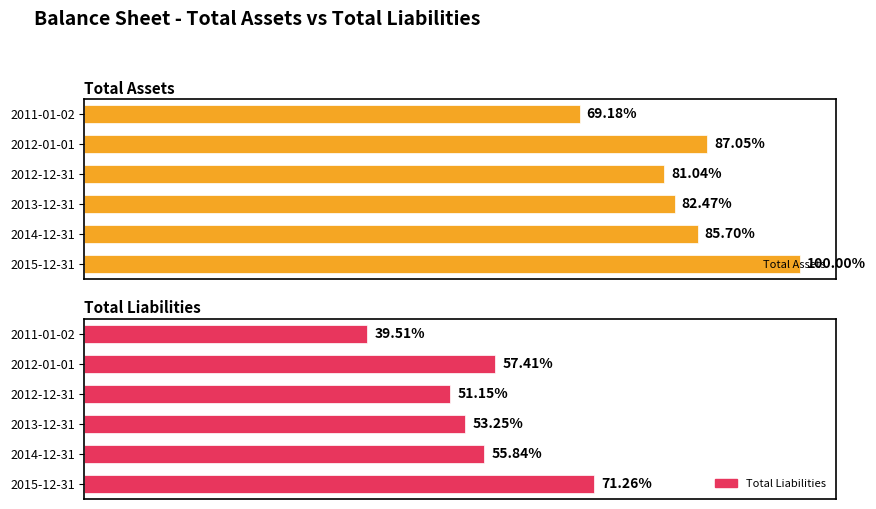

Between 2014-12-31 and 2011-01-02, which is larger?

2014-12-31